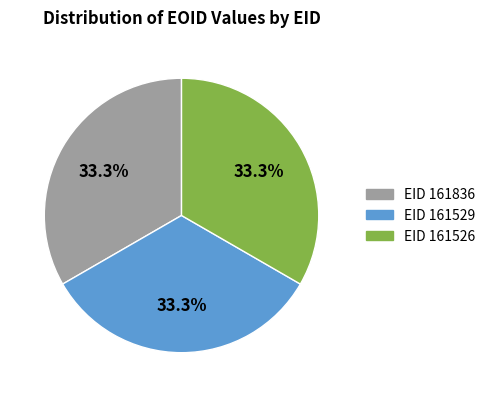

Do EID 161526 and EID 161529 together represent more than half of the pie?

Yes